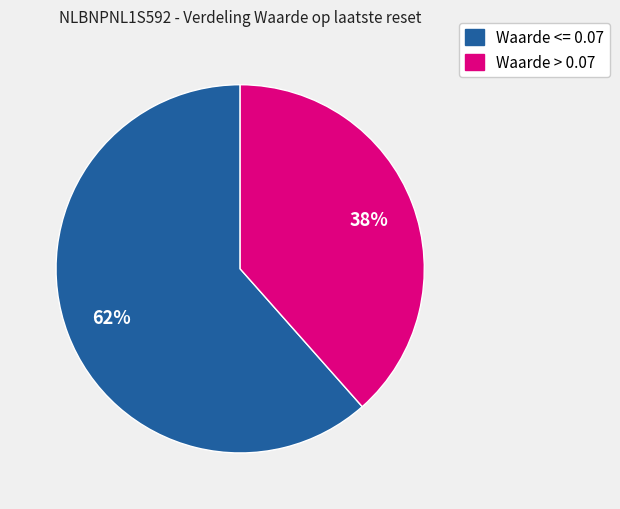

How many segments does this pie chart have?

2